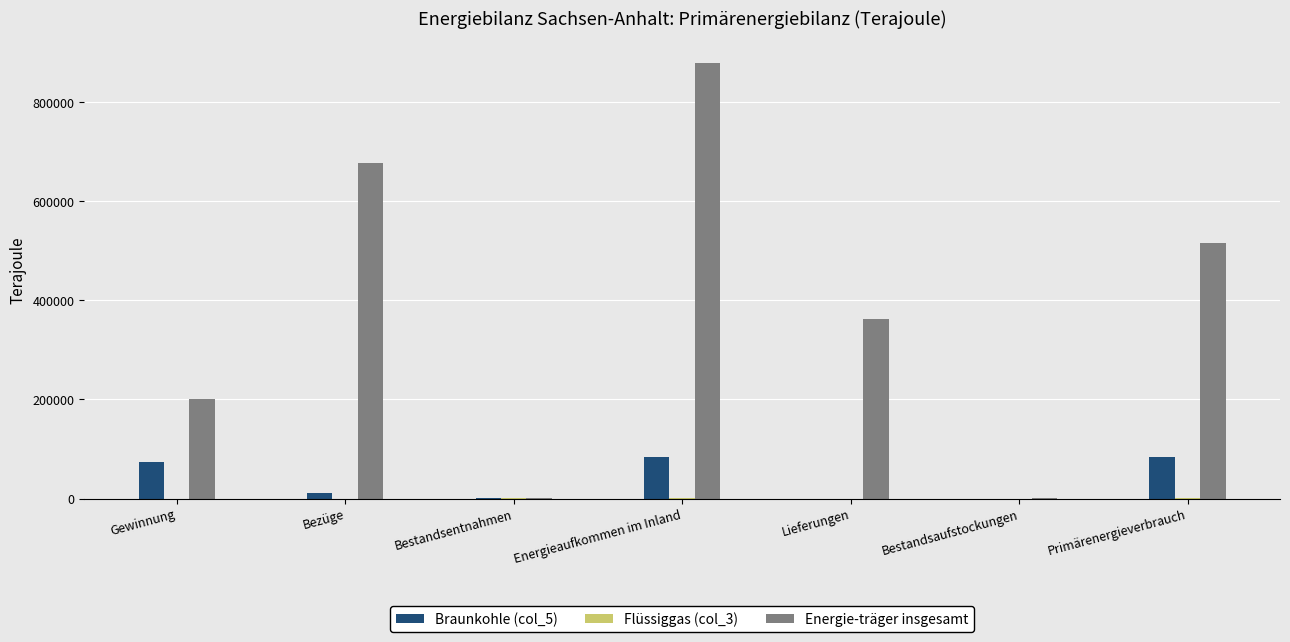

The value of Energie-träger insgesamt at Primärenergieverbrauch is 672040. True or false?

False